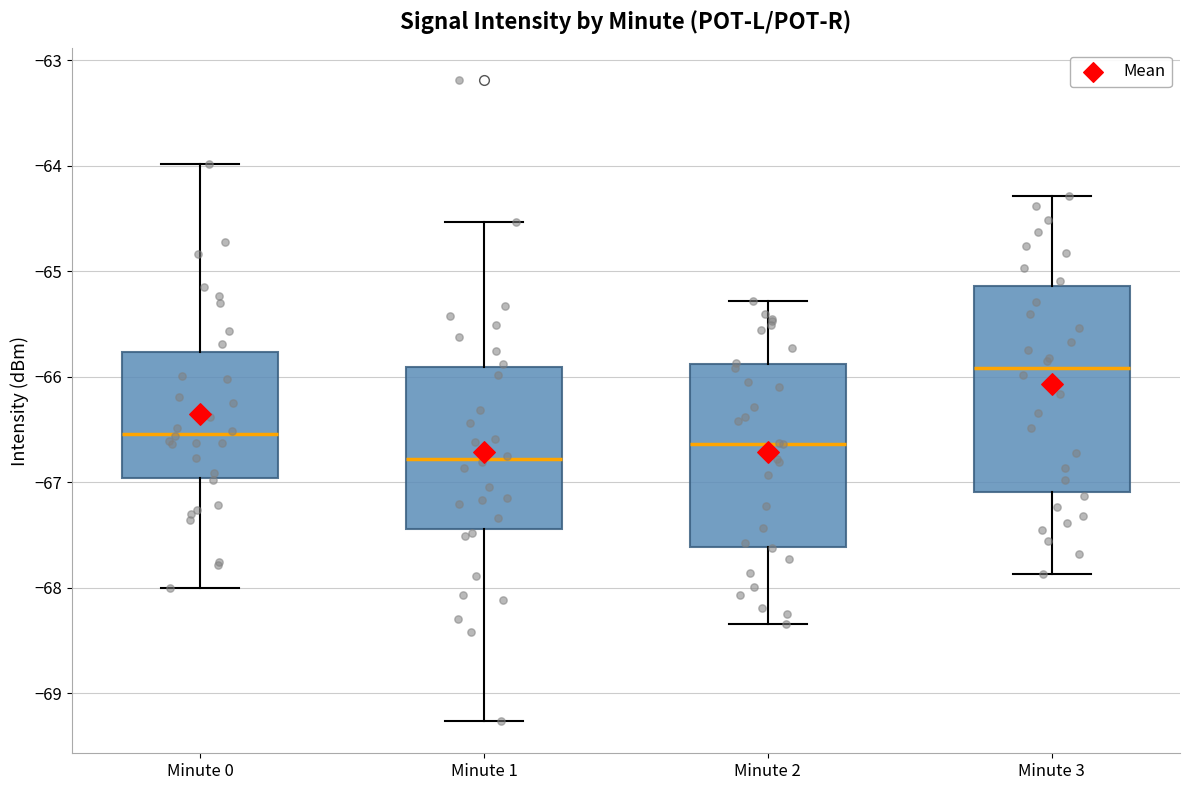

Reading left to right, transcribe this box plot: for each box, give where its median line is, the range the box spans, and where its two whiskers end, as read against the y-axis. The values are not printed on the chart, so give them approximately, as read against the axis.

Minute 0: median -66.5, box -67.0 to -65.8, whiskers -68.0 to -64.0
Minute 1: median -66.8, box -67.4 to -65.9, whiskers -69.3 to -64.5
Minute 2: median -66.6, box -67.6 to -65.9, whiskers -68.3 to -65.3
Minute 3: median -65.9, box -67.1 to -65.1, whiskers -67.9 to -64.3